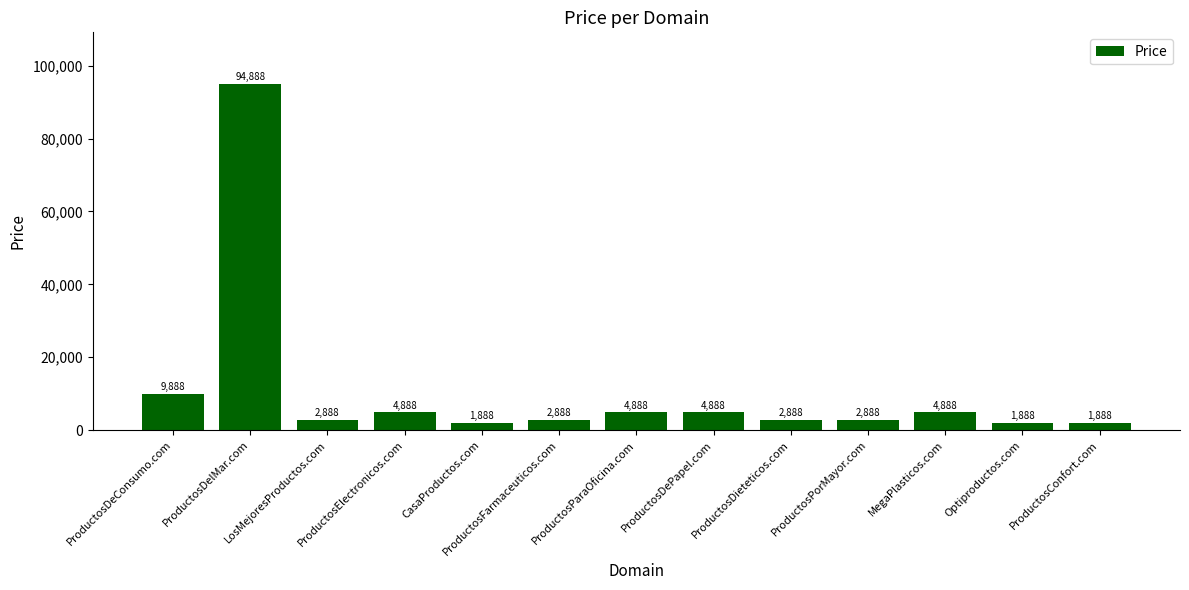

Which has a higher value, LosMejoresProductos.com or ProductosConfort.com?

LosMejoresProductos.com